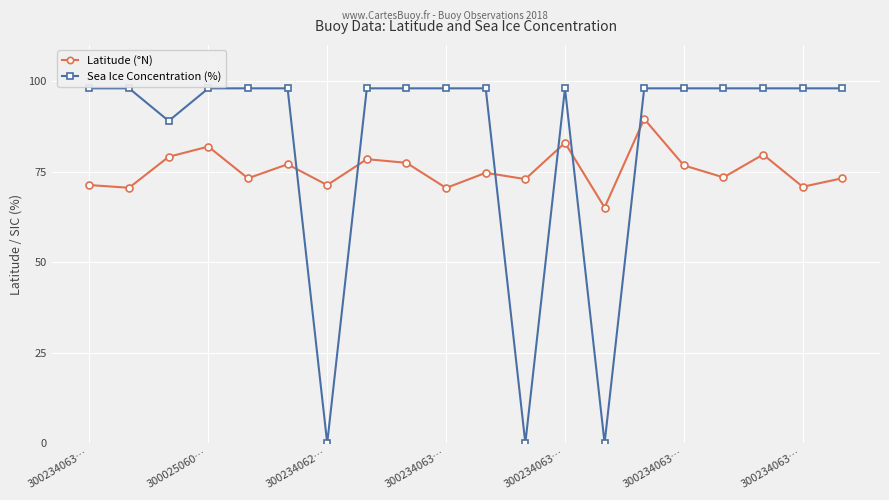

What is the value of the Latitude (°N) point at the 19th from the left?

70.8